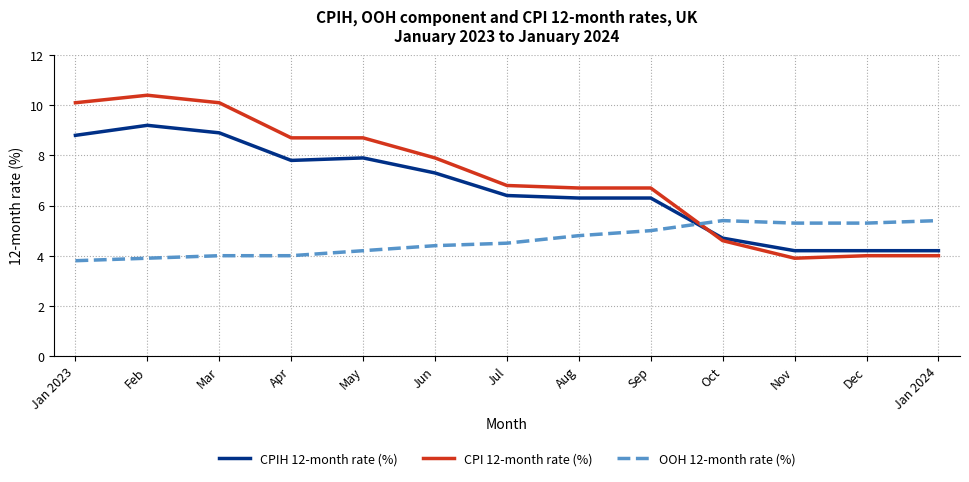

How many times do CPI 12-month rate (%) and OOH 12-month rate (%) cross each other?

1